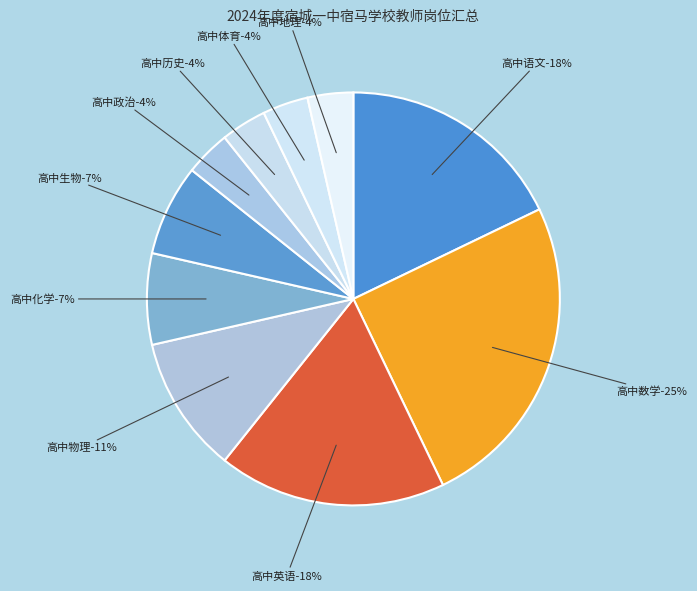

Does 高中英语 account for over 50% of the chart?

No